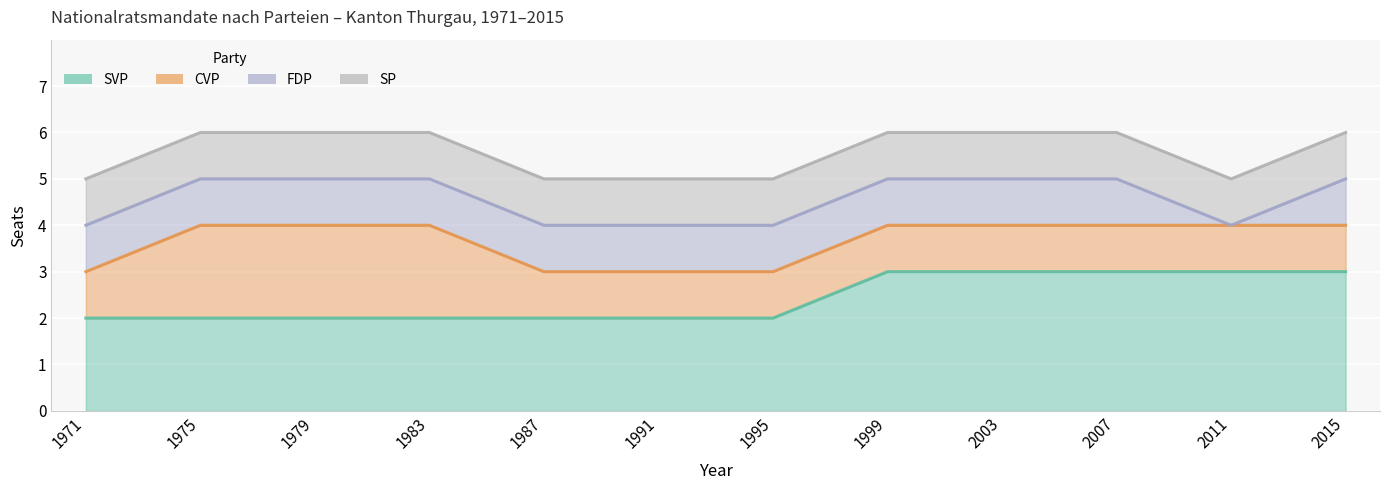

True or false: SVP and CVP intersect in this chart.

False